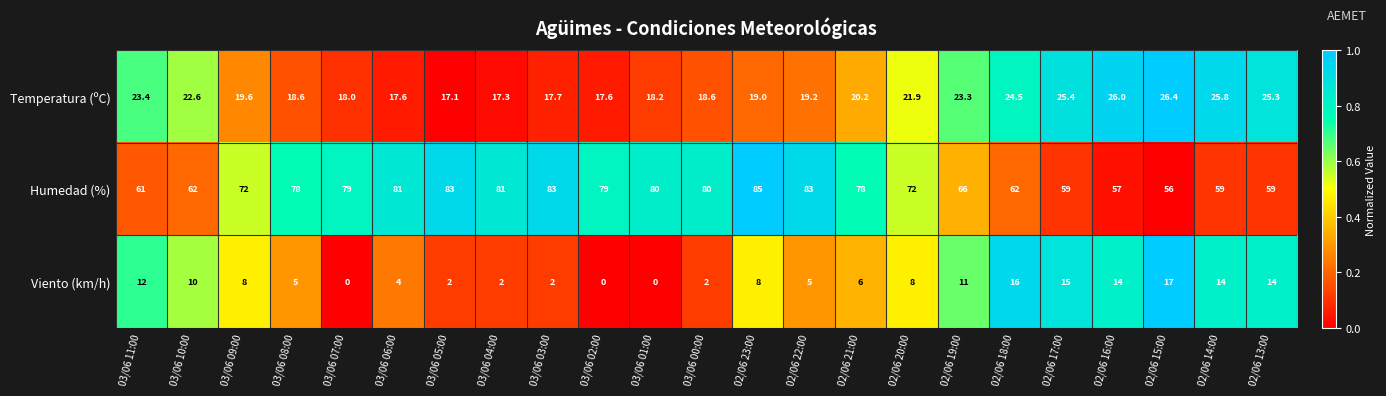

List the series in order of their peak value, highest first.

Humedad (%), Temperatura (ºC), Viento (km/h)